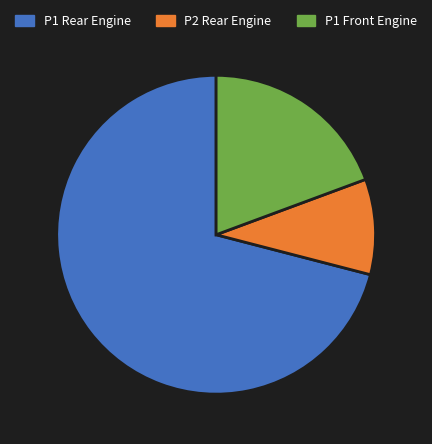

What is the majority slice?

P1 Rear Engine